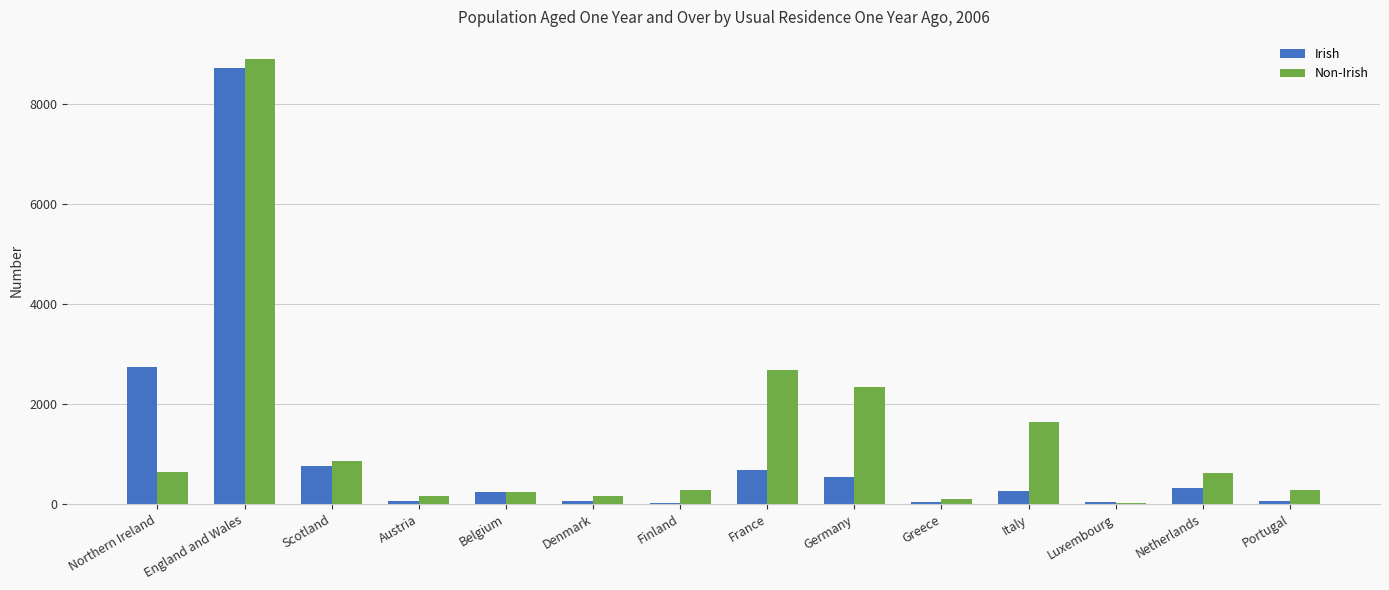

What is the difference between the Irish values at Scotland and Luxembourg?

716